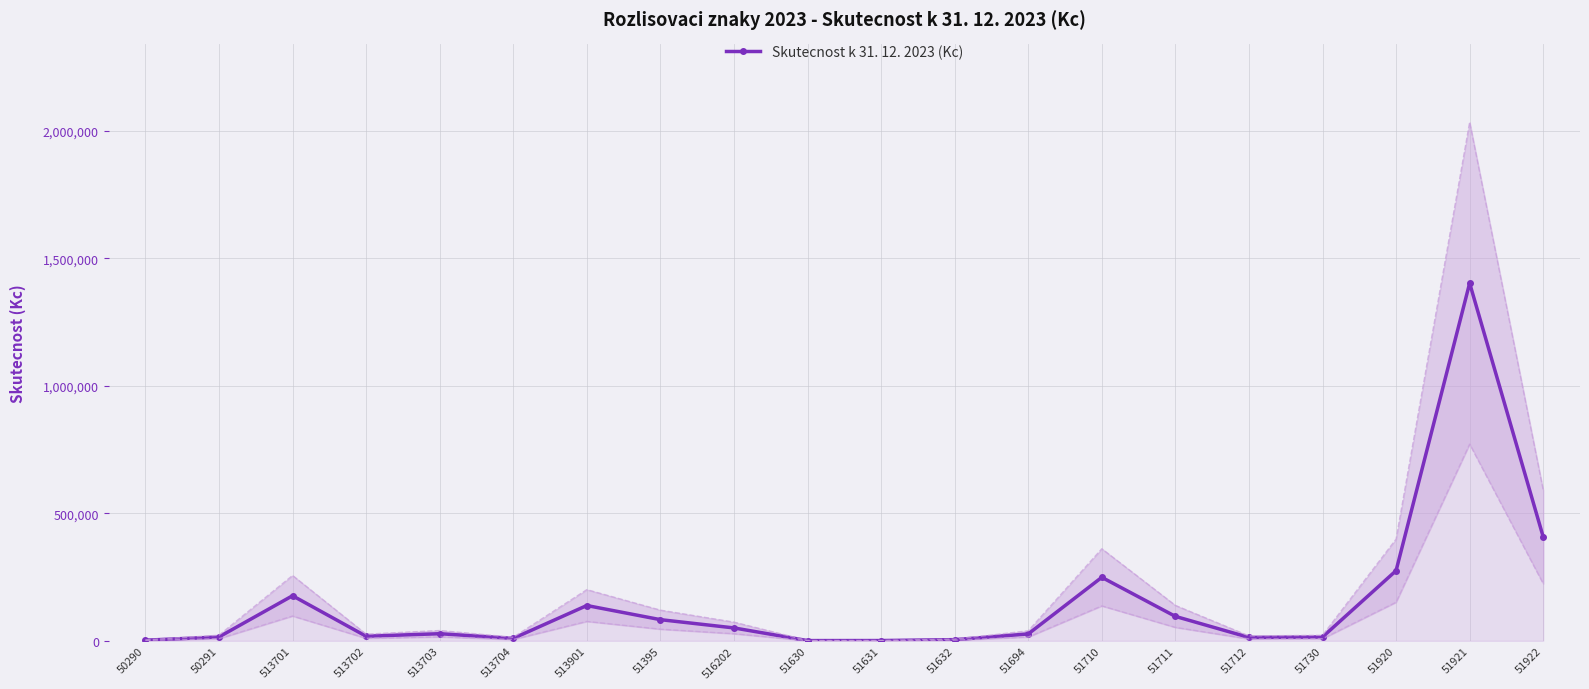

Rank the categories by value from highest to lowest.

51921, 51922, 51920, 51710, 513701, 513901, 51711, 51395, 516202, 513703, 51694, 513702, 50291, 51730, 51712, 513704, 51632, 50290, 51631, 51630